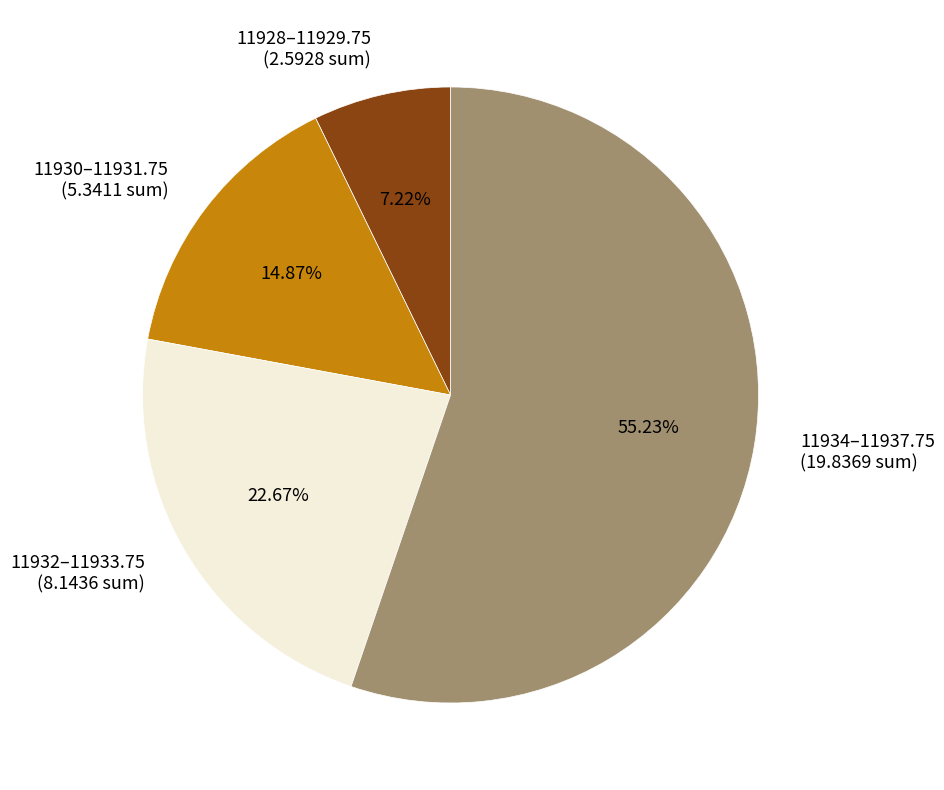

Is there a majority slice in this chart?

Yes